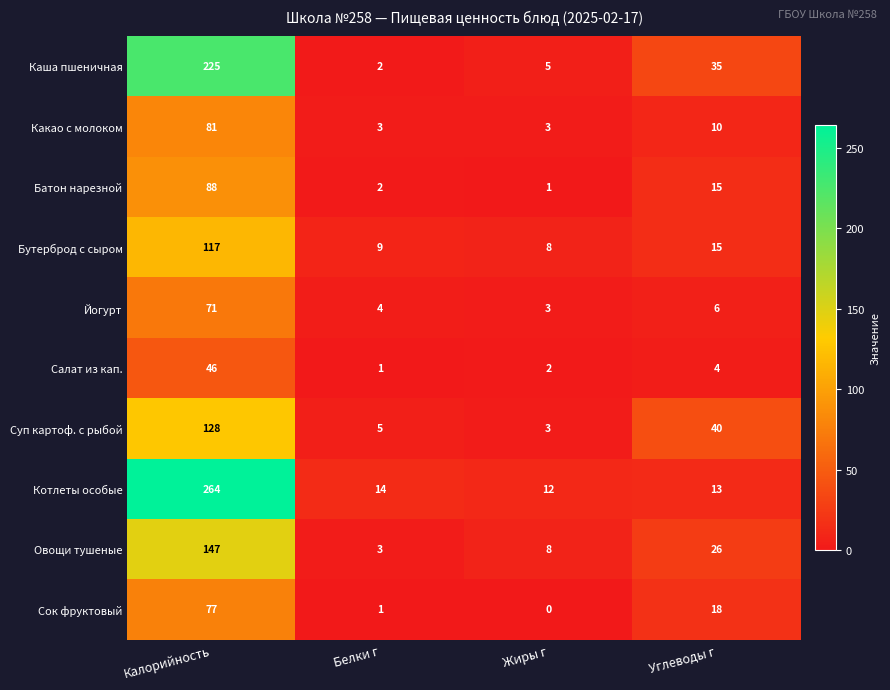

Between Белки г and Углеводы г, which series saw the biggest shift?

Суп картоф. с рыбой